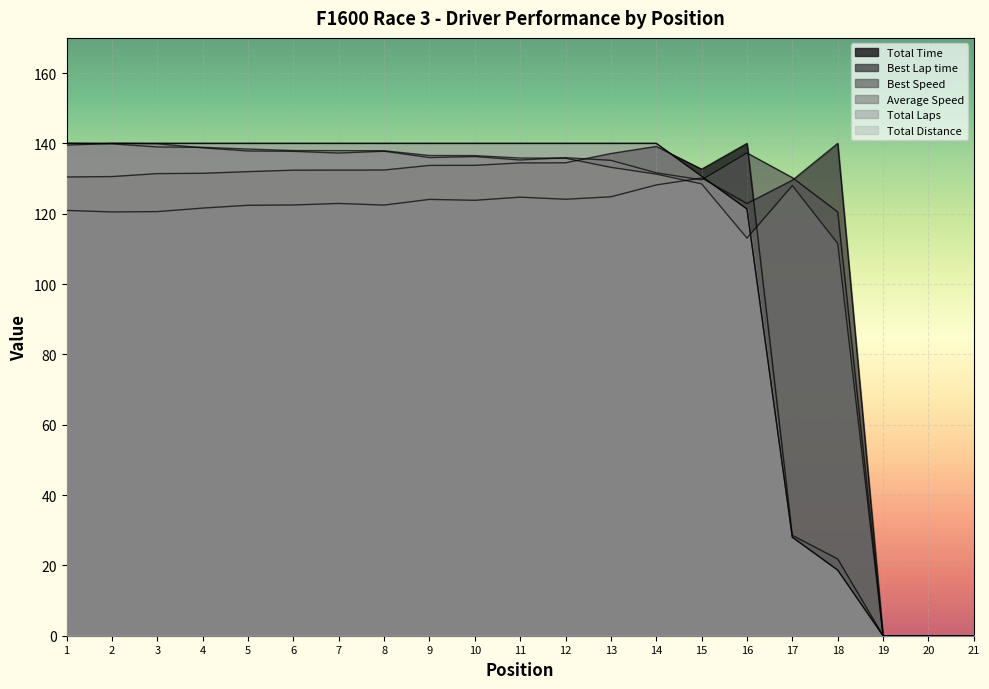

How many interior local peaks does the Best Speed series have?

5